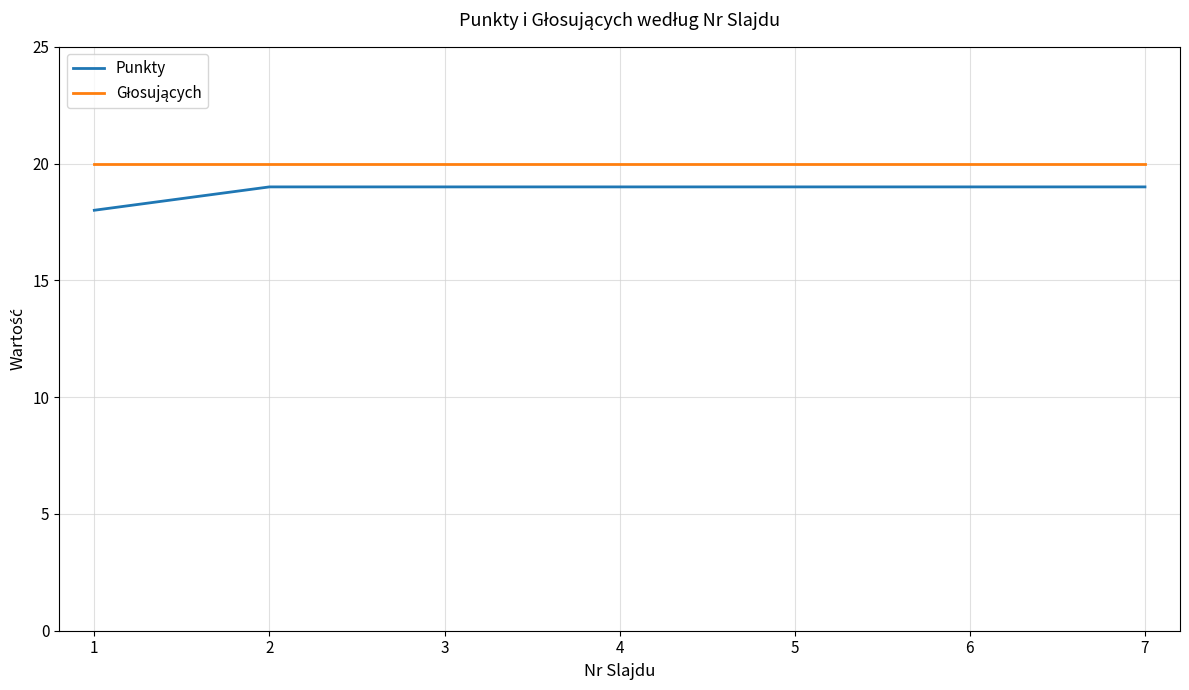

Is it true that Punkty equals 11 at 5?

False